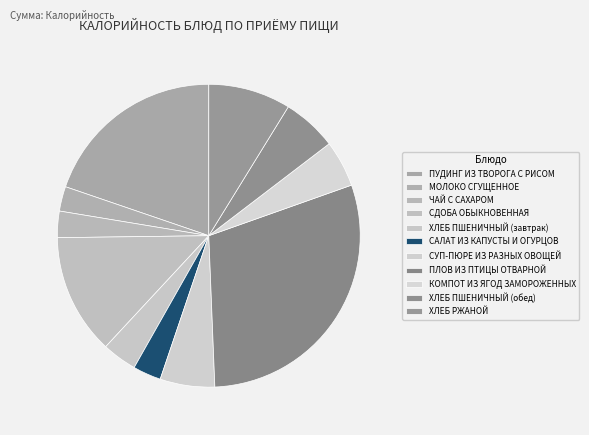

To the nearest percent, what is the combined percentage of ХЛЕБ РЖАНОЙ and СУП-ПЮРЕ ИЗ РАЗНЫХ ОВОЩЕЙ?

15%